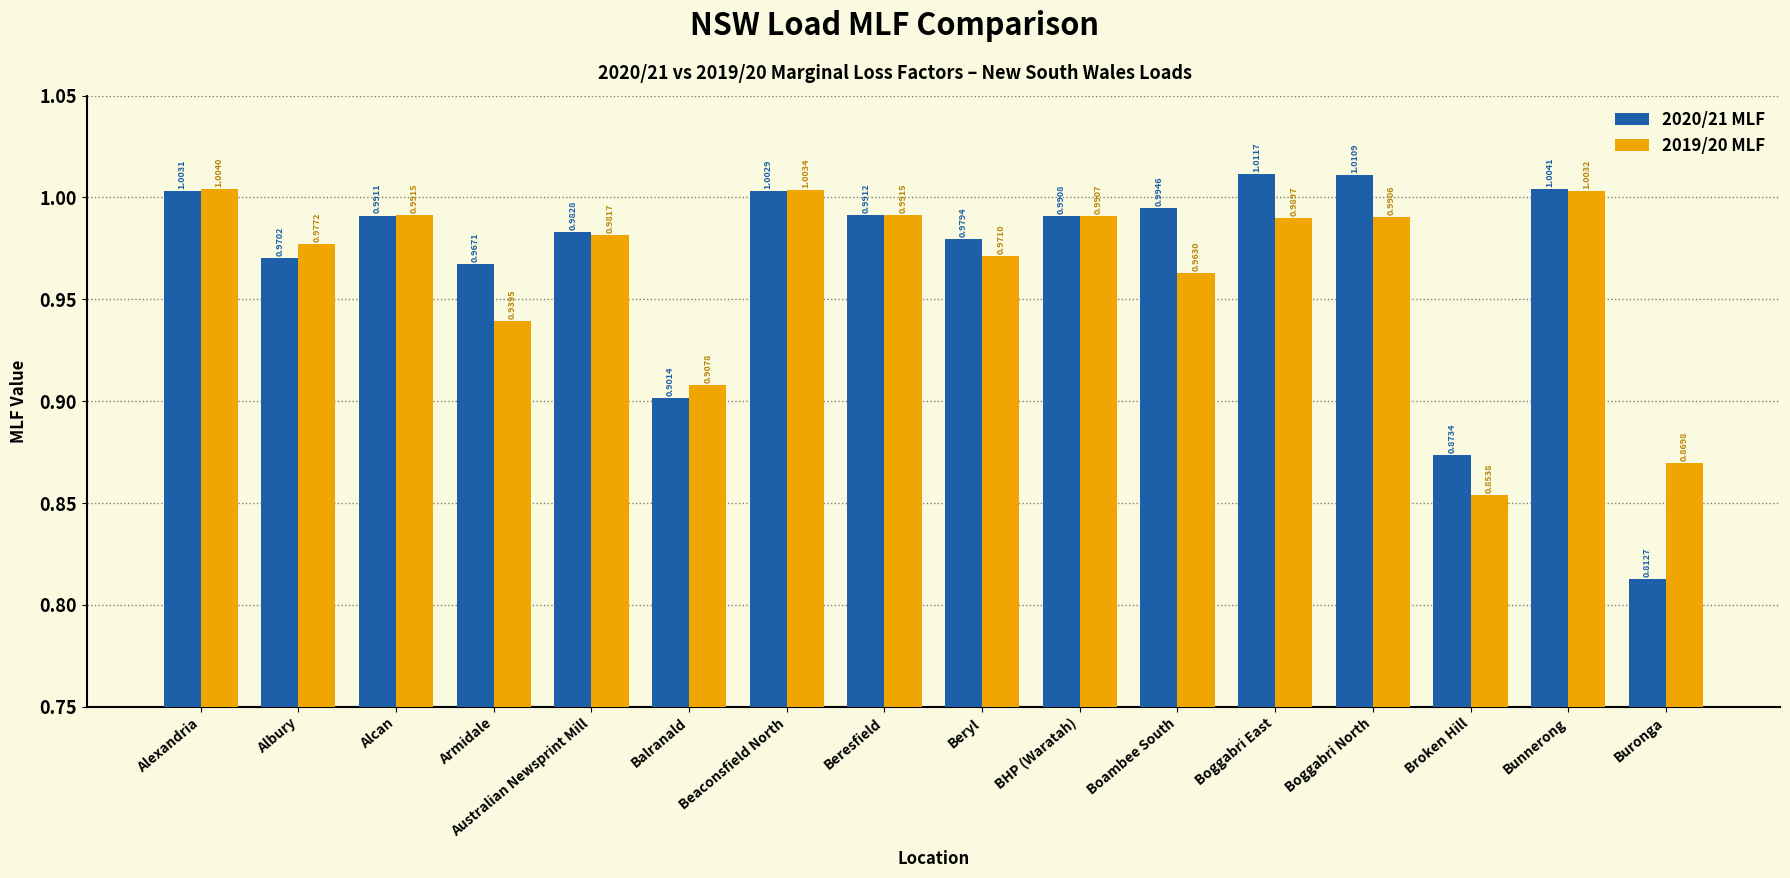

Which label corresponds to the smallest value in the chart?

Buronga